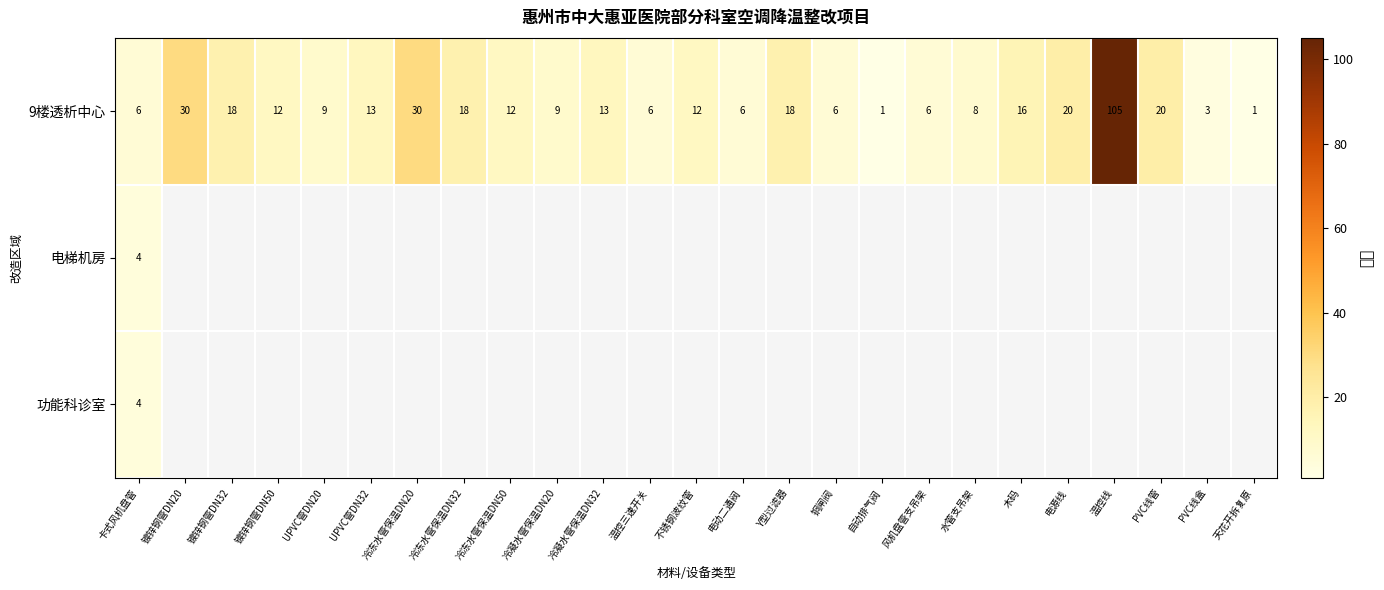

The 9楼透析中心 series shows 6 at 木码. True or false?

False